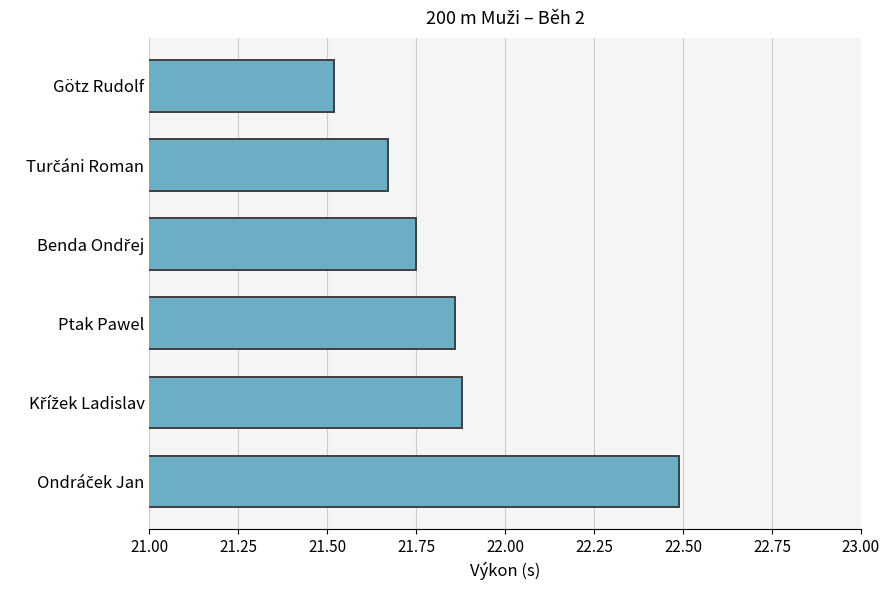

The value at Ptak Pawel is 21.9. True or false?

True